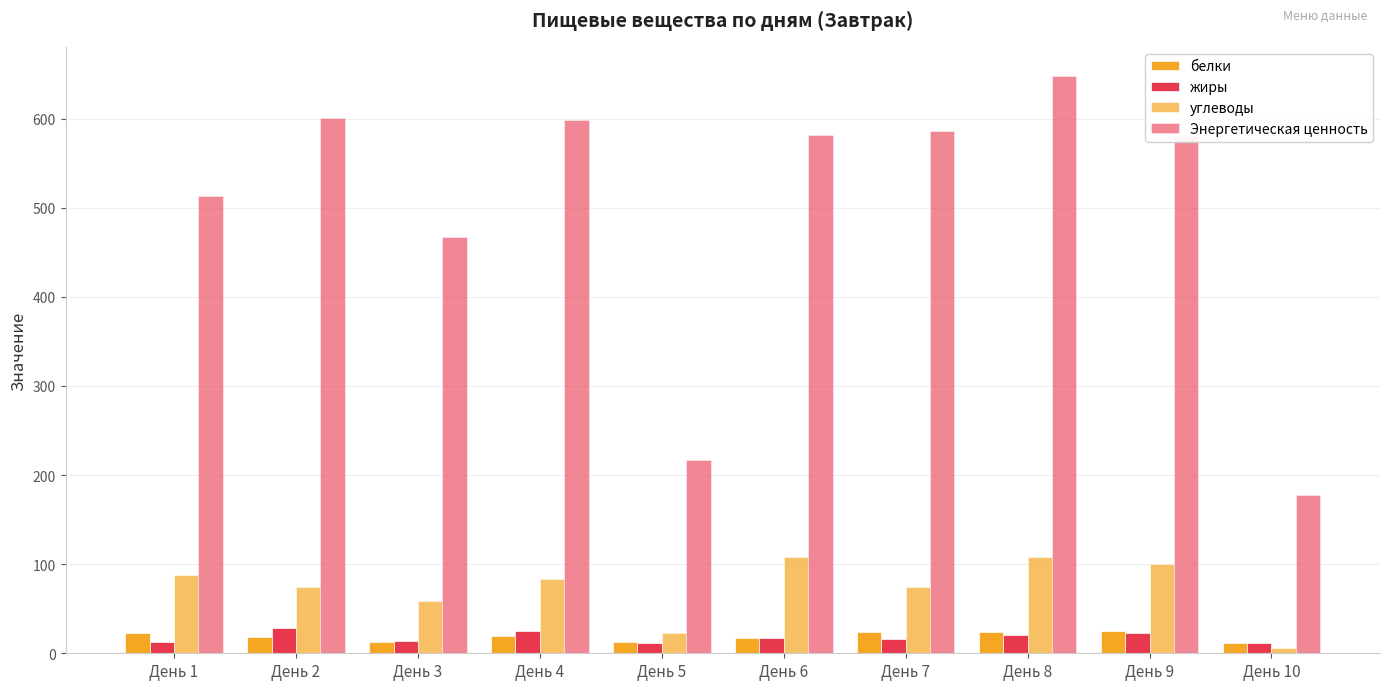

How many data points does each series have?

10